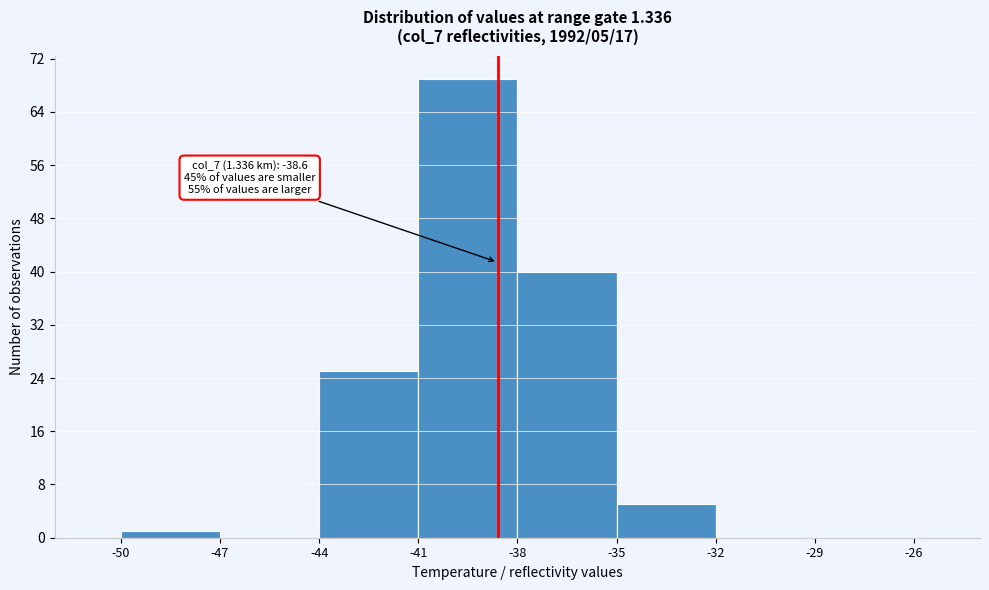

Which range on the x-axis has the tallest bar?

-41 to -38